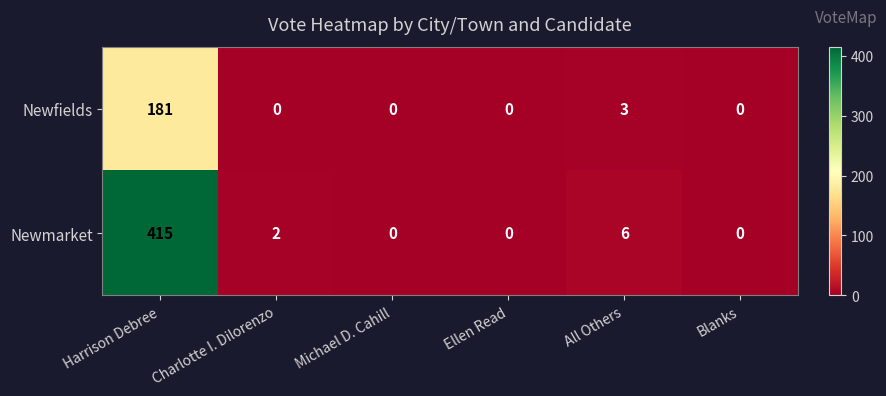

Rank the series by their maximum value, from highest to lowest.

Newmarket, Newfields